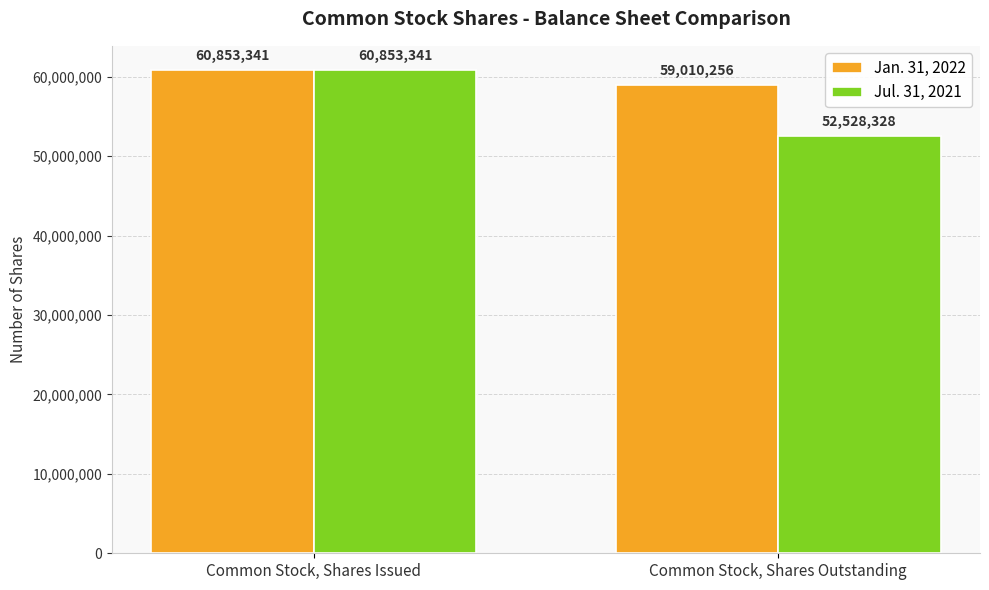

What are all the series names shown in the legend?

Jan. 31, 2022, Jul. 31, 2021